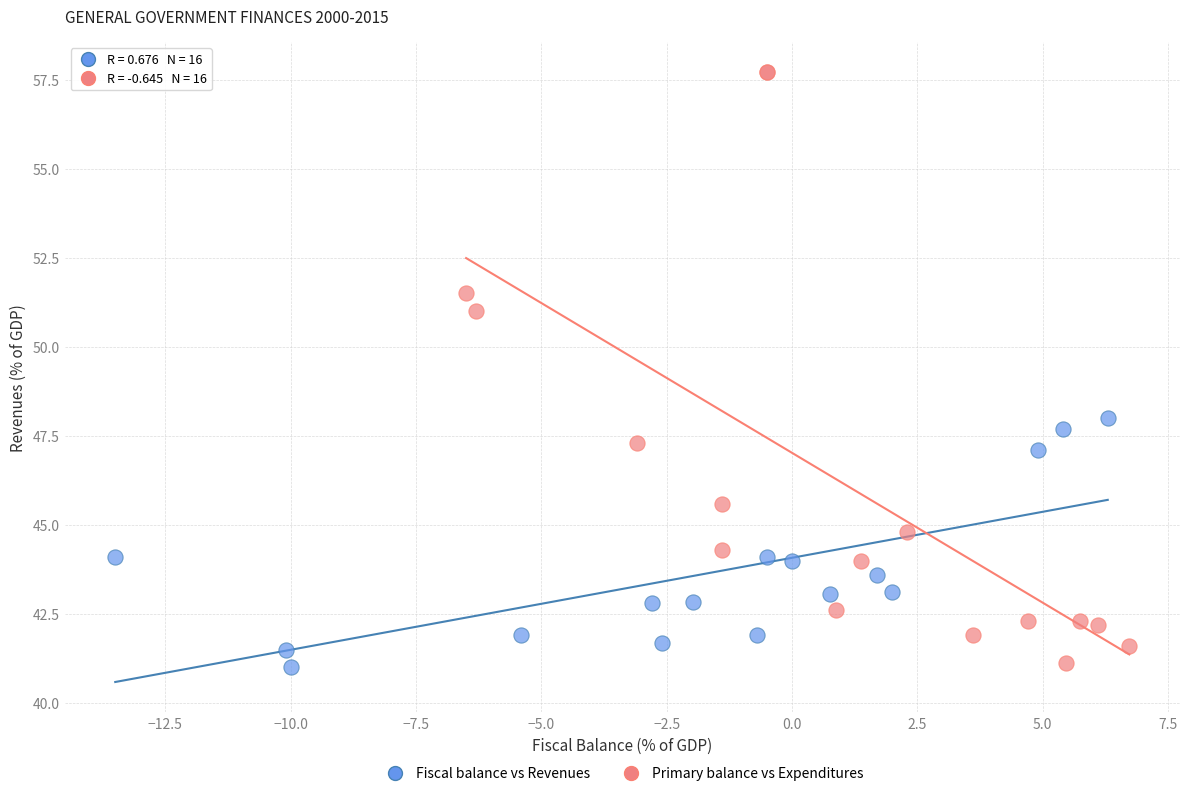

Which series reaches the maximum Y coordinate?

Primary balance vs Expenditures